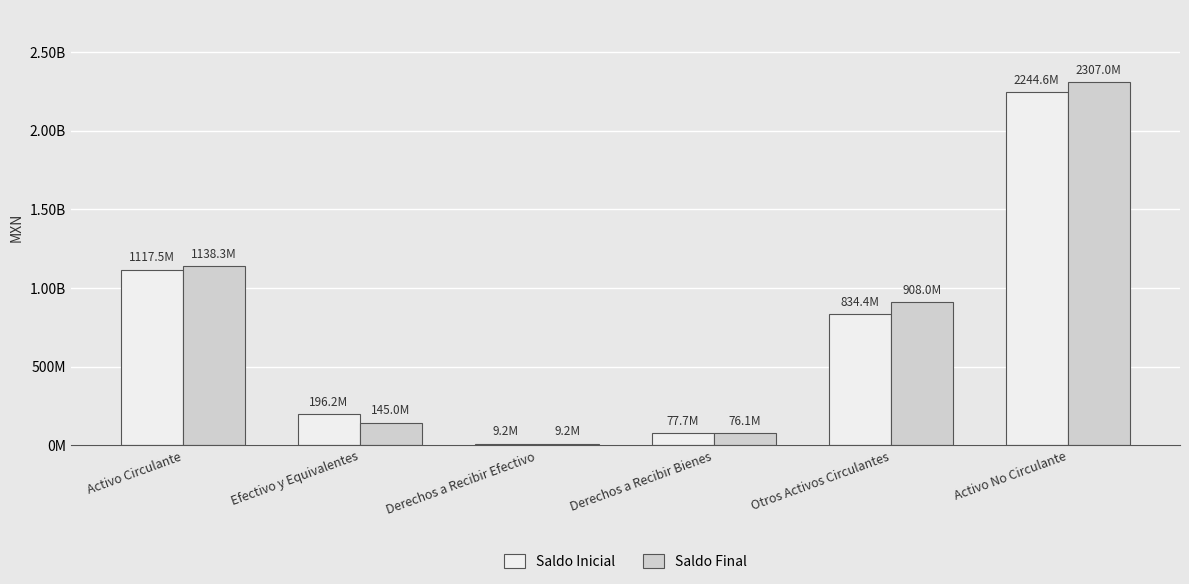

Rank the series by their average value, from lowest to highest.

Saldo Inicial, Saldo Final